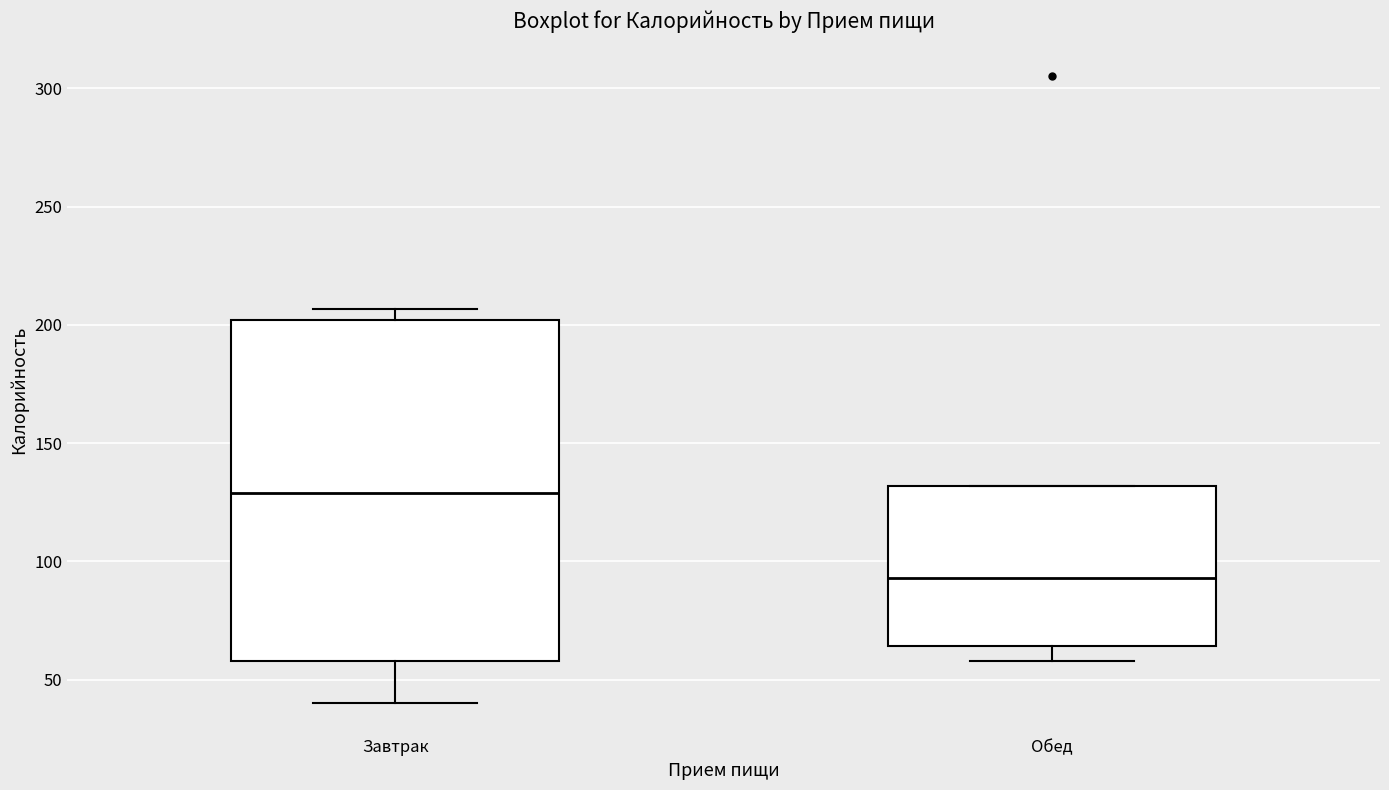

Where is the lower edge of the box for Обед on the y-axis? The values are not printed on the chart, so give them approximately, as read against the axis.

65